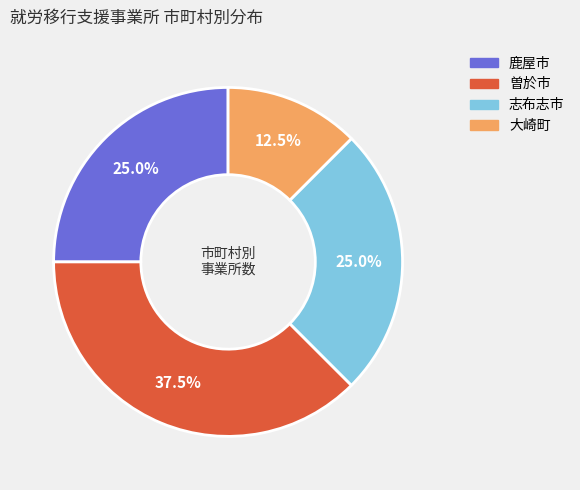

Is it true that 曽於市 is 32% of the pie?

False